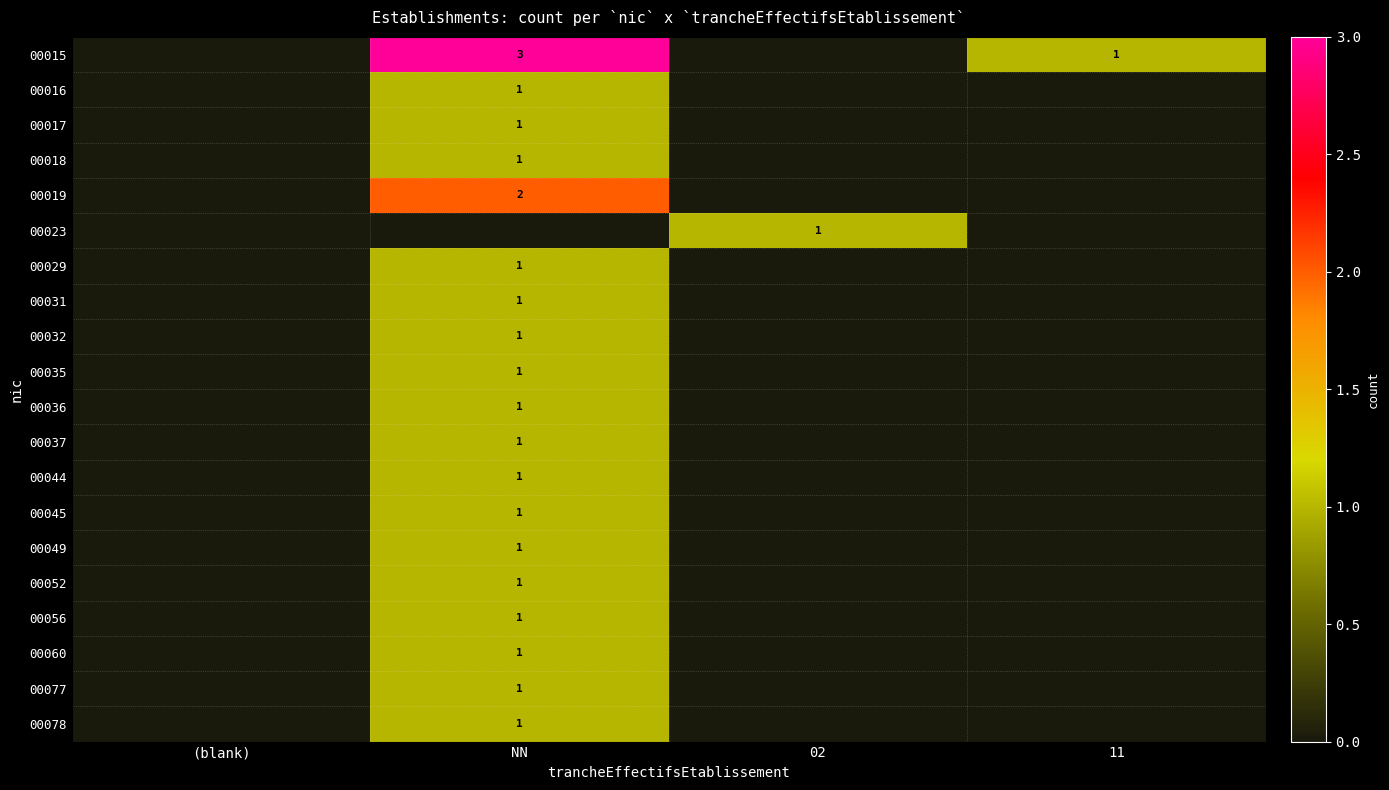

The value of 00052 at NN is 1. True or false?

True